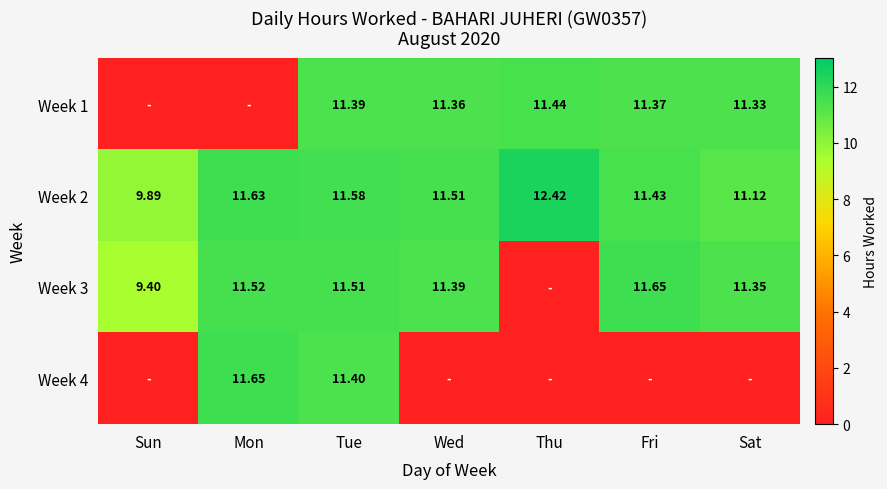

Where does the Week 2 series first go above 11?

Mon